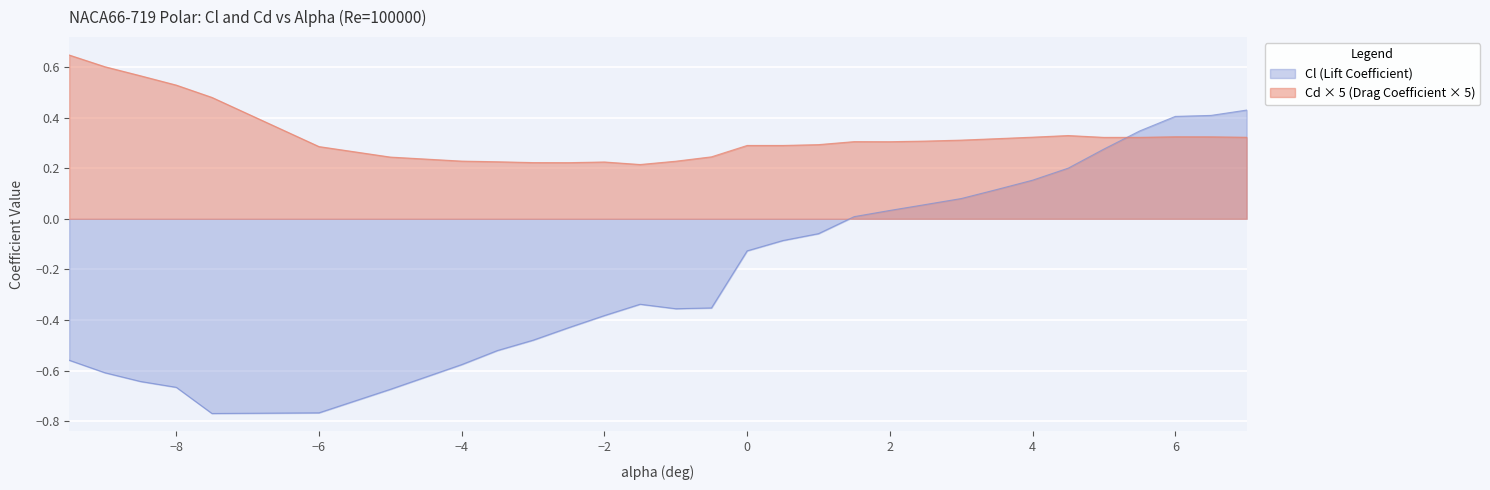

How many data points in Cl are above 0?

12